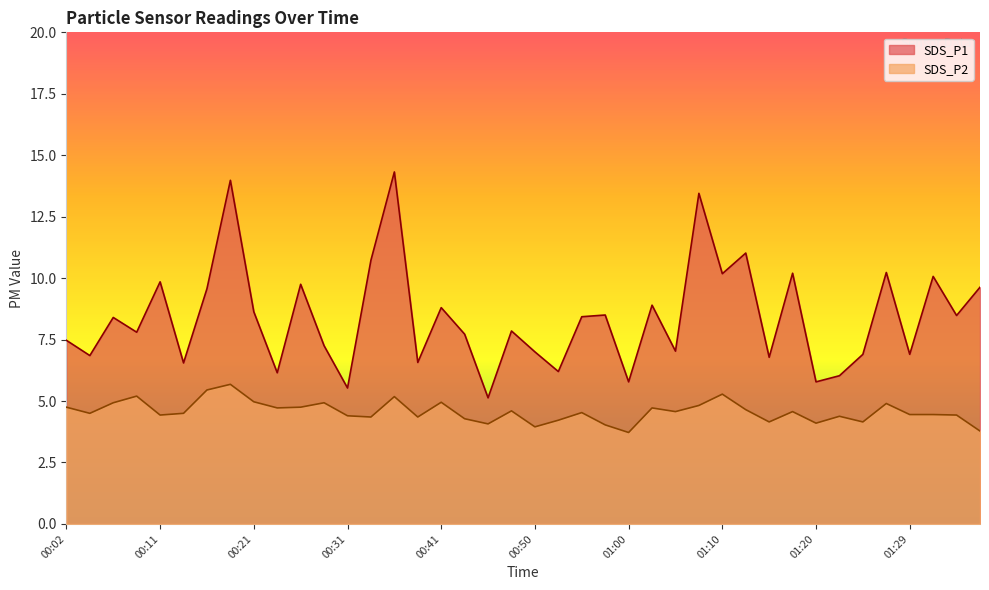

Reading left to right, transcribe all the data shown in this chart.

SDS_P1: 7.5	6.8	8.4	7.8	9.8	6.5	9.6	14.0	8.6	6.2	9.8	7.2	5.5	10.7	14.3	6.6	8.8	7.7	5.1	7.8	7.0	6.2	8.4	8.5	5.8	8.9	7.0	13.4	10.2	11.0	6.8	10.2	5.8	6.0	6.9	10.2	6.9	10.1	8.5	9.6
SDS_P2: 4.8	4.5	4.9	5.2	4.4	4.5	5.5	5.7	5.0	4.7	4.8	4.9	4.4	4.3	5.2	4.3	5.0	4.3	4.1	4.6	4.0	4.2	4.5	4.0	3.7	4.7	4.6	4.8	5.3	4.7	4.2	4.6	4.1	4.4	4.2	4.9	4.5	4.5	4.4	3.8